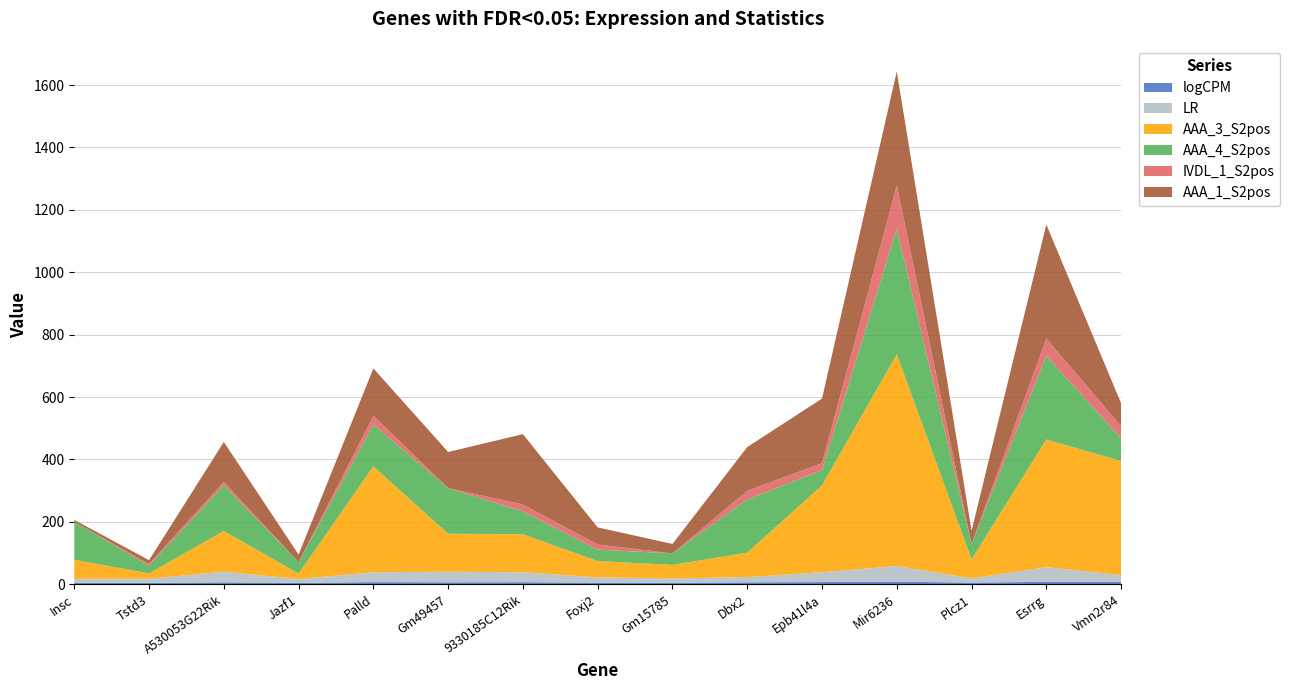

Reading right to left, transcribe all the data shown in this chart.

logCPM: 7.0	7.6	5.0	8.0	6.8	5.8	4.7	4.8	6.2	6.0	6.5	4.1	5.8	3.9	4.5
LR: 22.3	47.0	13.8	50.1	31.5	16.8	13.7	16.9	32.0	33.9	31.7	12.5	34.2	13.5	12.6
AAA_3_S2pos: 365.7	409.2	60.9	679.1	278.6	78.4	43.5	52.2	121.9	121.9	339.5	17.4	130.6	17.4	60.9
AAA_4_S2pos: 73.1	268.1	48.8	402.2	48.8	170.6	36.6	36.6	73.1	146.3	134.1	36.6	146.3	24.4	121.9
IVDL_1_S2pos: 38.8	55.4	0.0	138.5	22.2	27.7	0.0	16.6	22.2	0.0	27.7	0.0	11.1	5.5	0.0
AAA_1_S2pos: 73.1	365.7	42.7	365.7	207.2	140.2	30.5	54.8	225.5	115.8	152.4	24.4	128.0	12.2	6.1